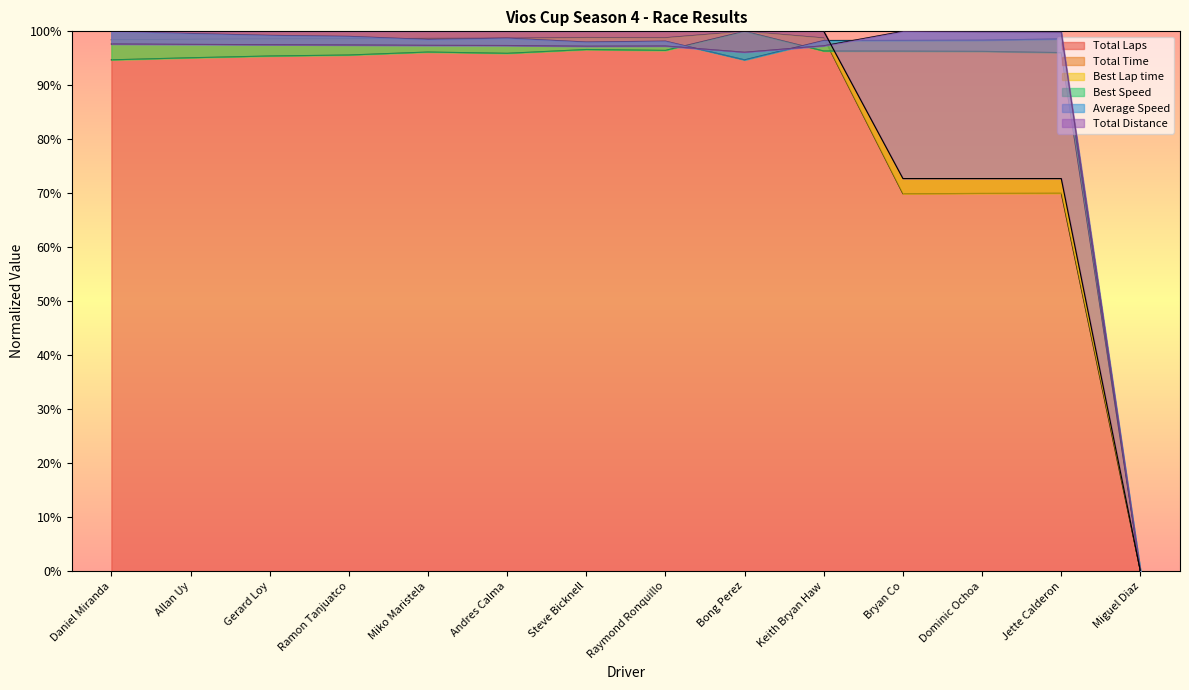

At how many categories does at least one series exceed 24?

13